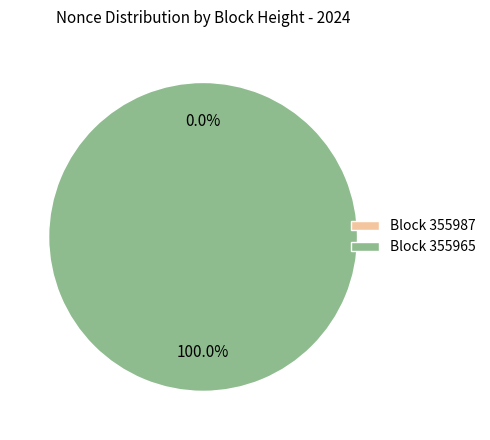

Which slice is the largest?

355965